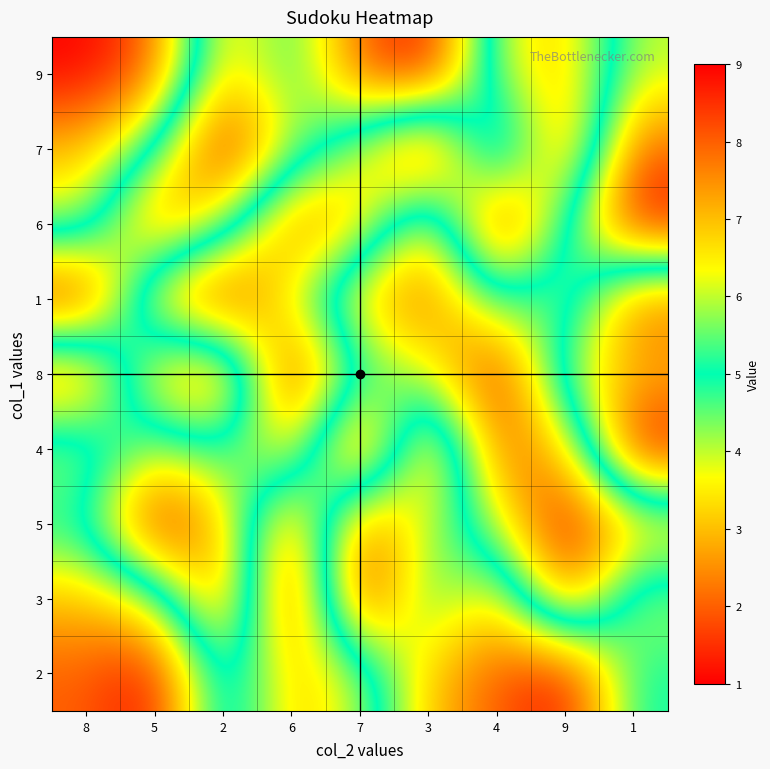

Reading right to left, list all the values displayed in this chart.

9: 1=4	9=7	4=6	3=1	7=2	6=5	2=3	5=8	8=9
7: 1=2	9=8	4=3	3=9	7=6	6=4	2=1	5=5	8=7
6: 1=1	9=5	4=9	3=3	7=7	6=8	2=4	5=2	8=6
1: 1=8	9=4	4=5	3=2	7=3	6=6	2=9	5=7	8=1
8: 1=7	9=6	4=1	3=4	7=5	6=9	2=2	5=3	8=8
4: 1=9	9=3	4=2	3=8	7=1	6=7	2=5	5=6	8=4
5: 1=3	9=1	4=4	3=6	7=8	6=2	2=7	5=9	8=5
3: 1=6	9=2	4=7	3=5	7=9	6=1	2=8	5=4	8=3
2: 1=5	9=9	4=8	3=7	7=4	6=3	2=6	5=1	8=2